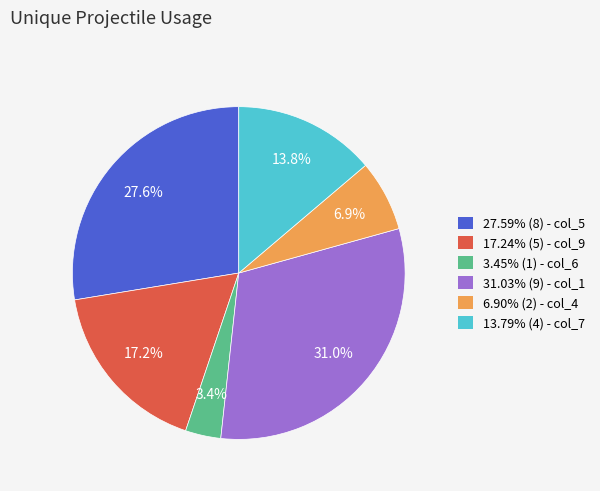

Is there any slice that represents more than half of the pie?

No